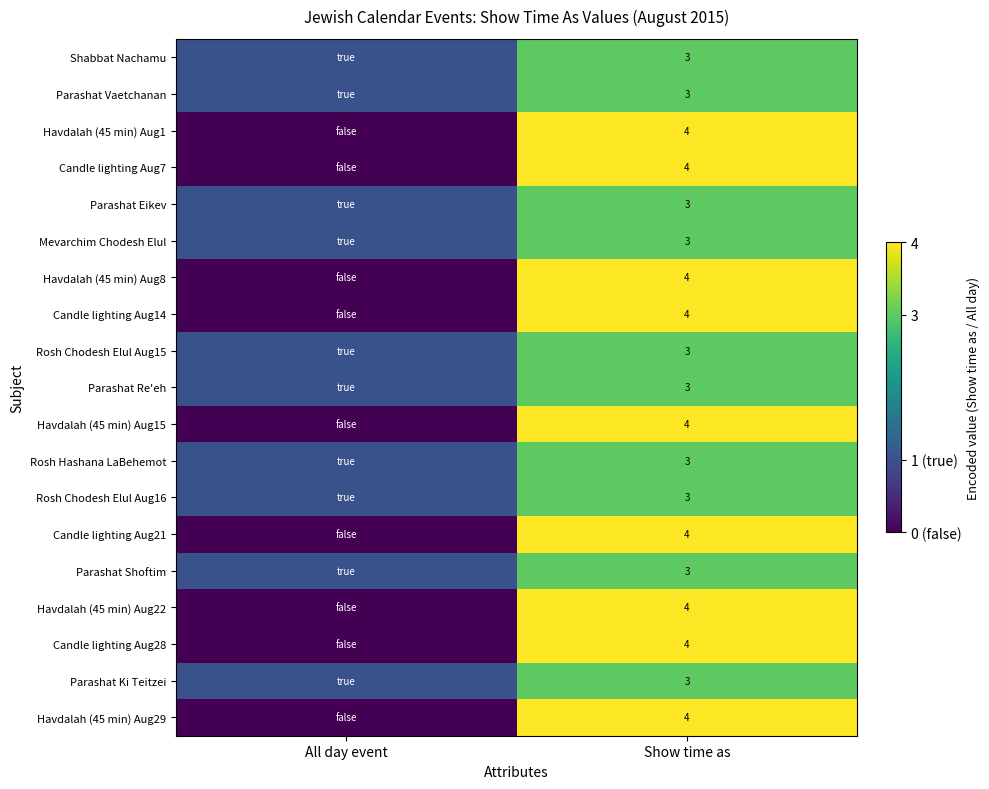

What is the total value across all series at Show time as?

66